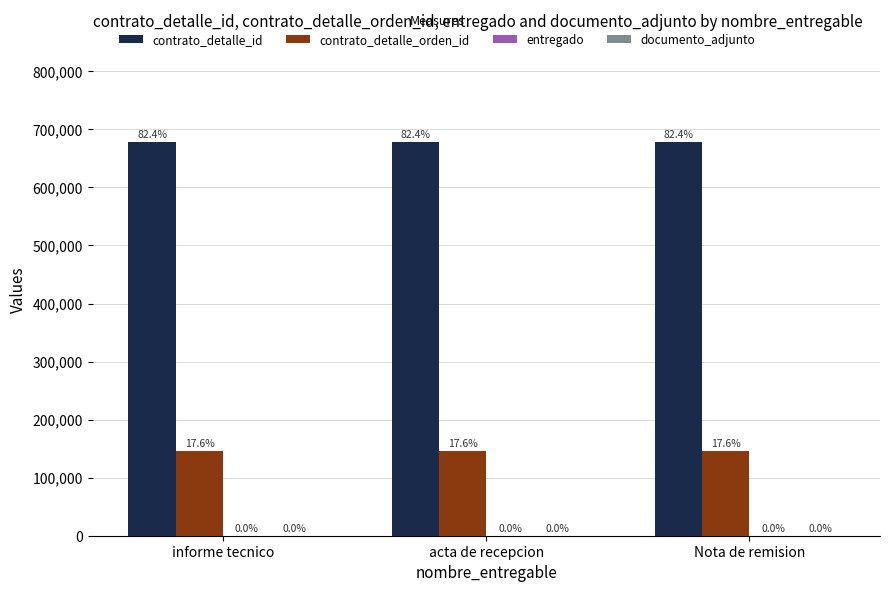

How many groups of bars are there?

3